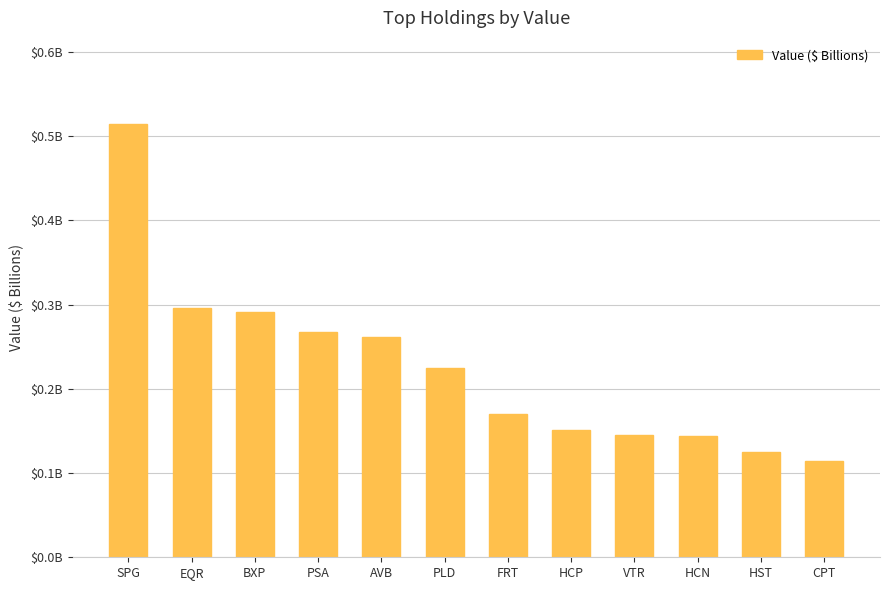

What is the value of the 4th bar from the left?

0.3